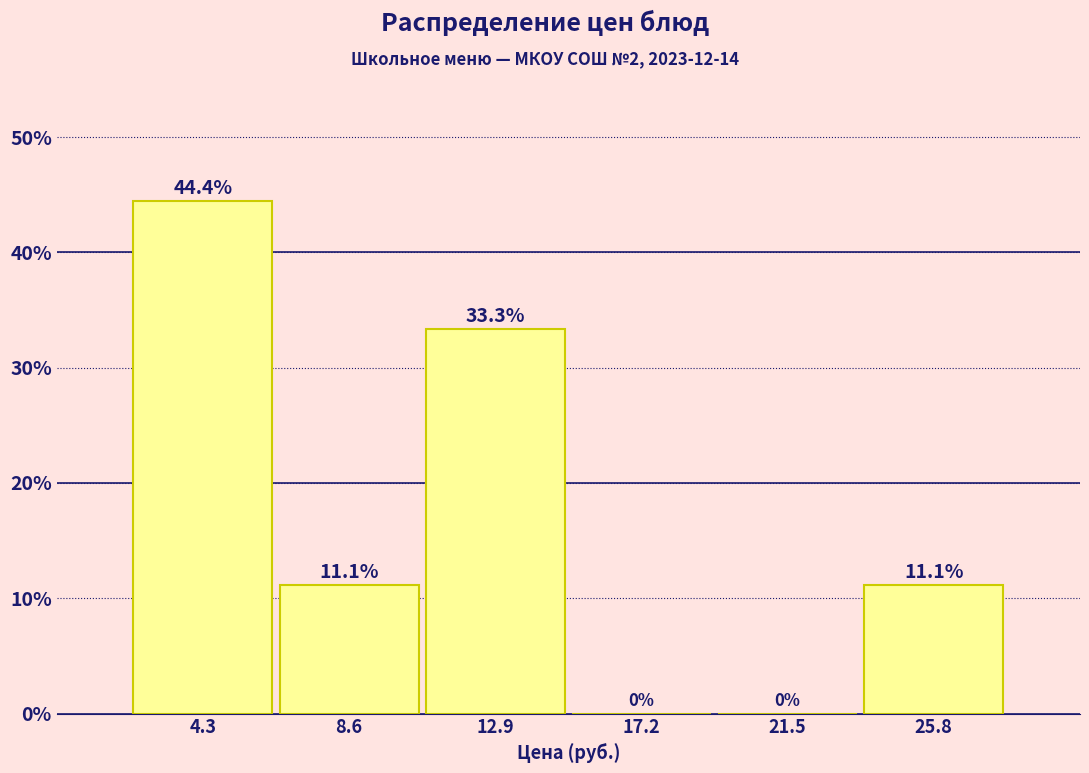

What is the height of the bar covering 6.5 to 10.5 on the x-axis? The bar edges are not printed on the chart, so give them approximately, as read against the axis.

11.1